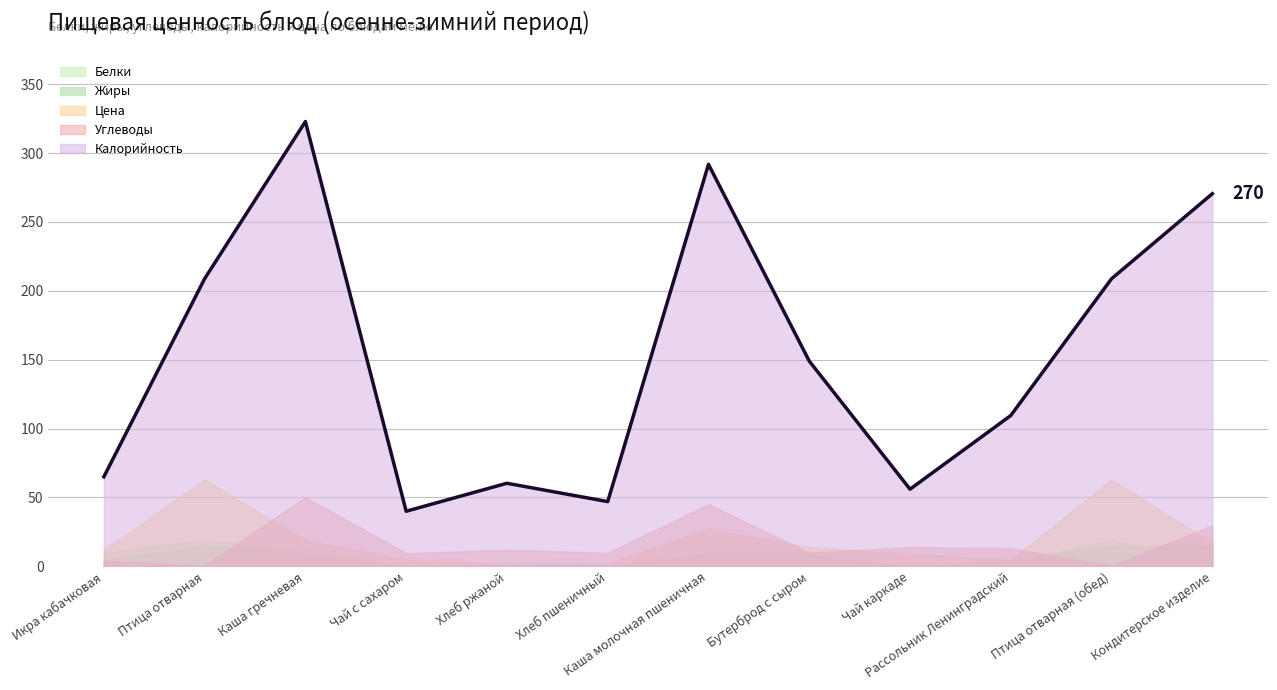

What is the greatest value displayed?

322.9